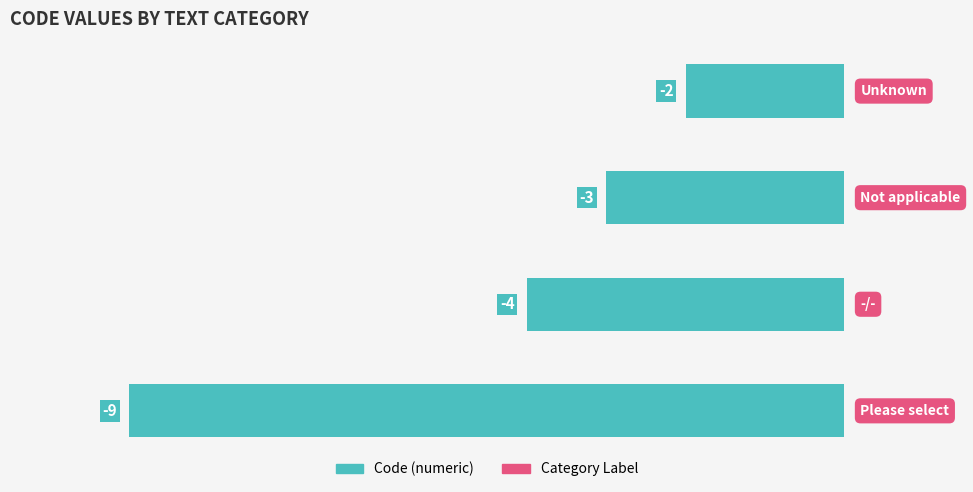

What is the minimum value shown in the chart?

-9